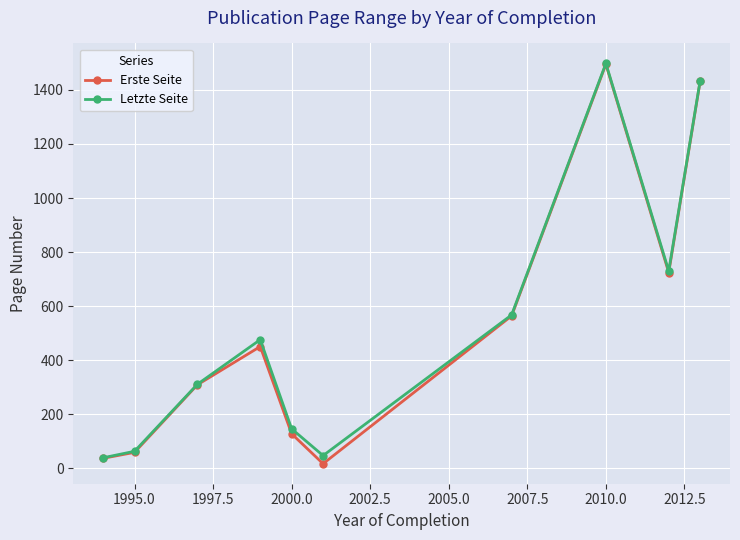

What is the highest value of the Letzte Seite series?

1498.0